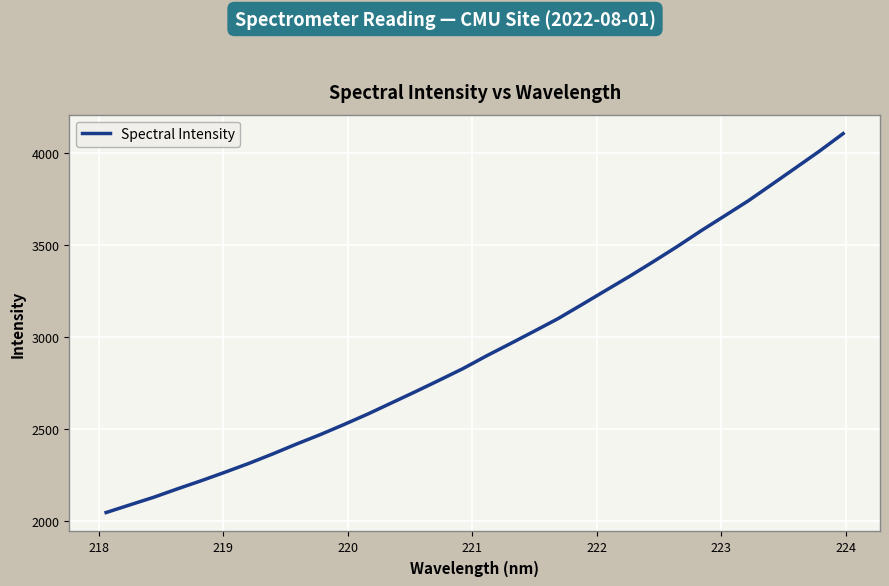

What is the greatest value displayed?

4106.9